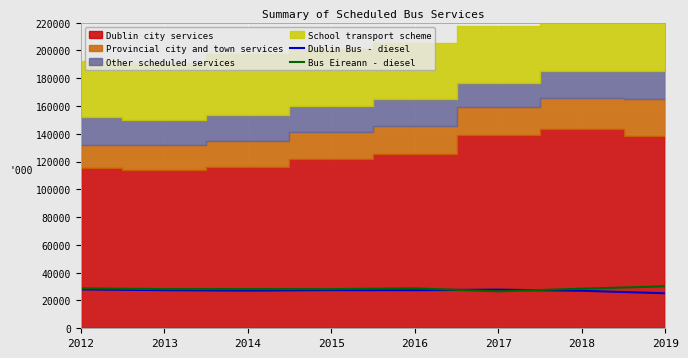

Does the chart display data point markers on the line(s)?

No